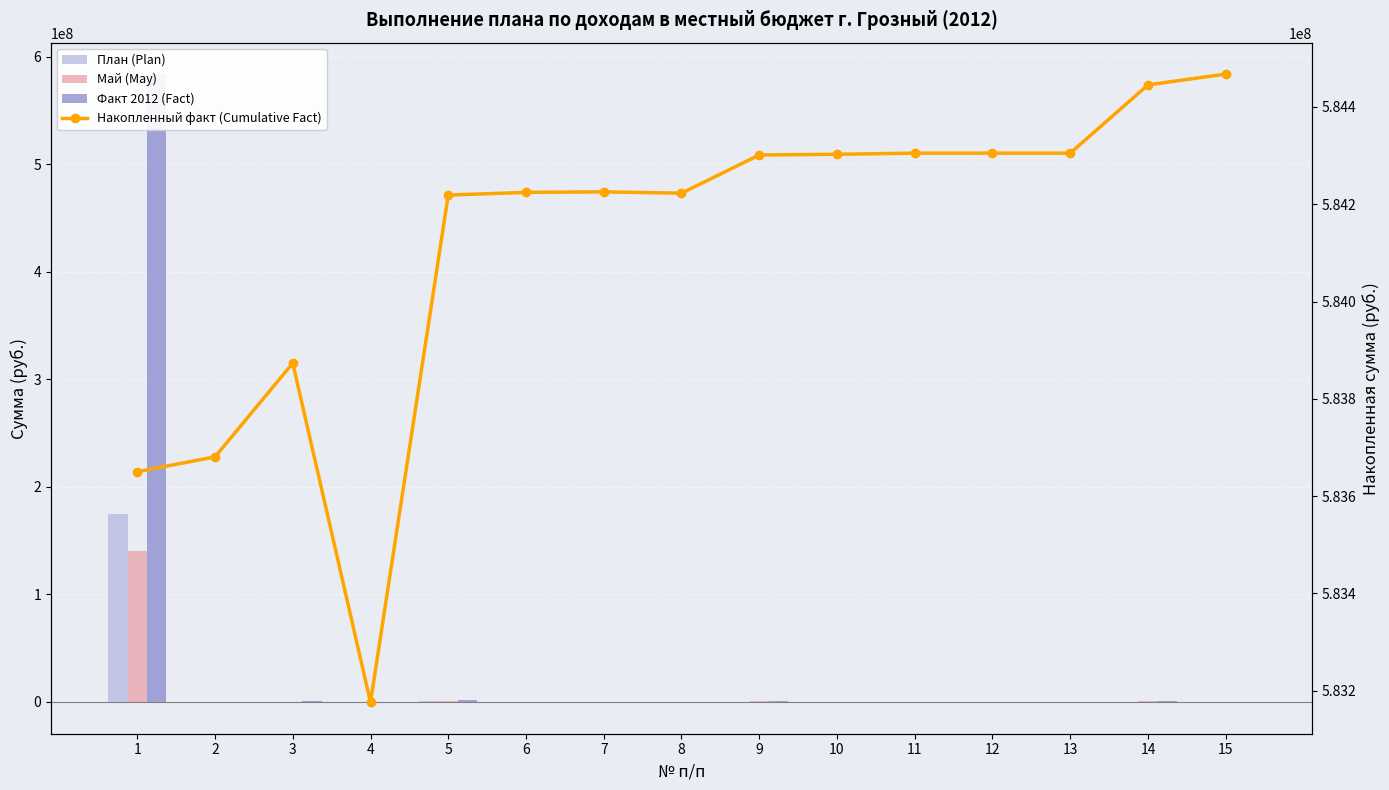

What is the greatest value displayed?

584467501.4